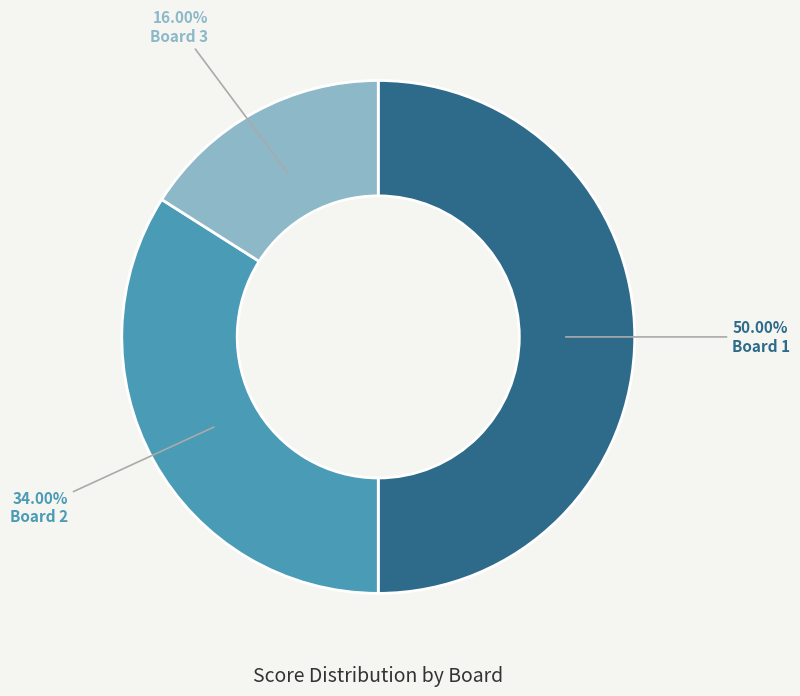

Count the number of slices in the pie.

3